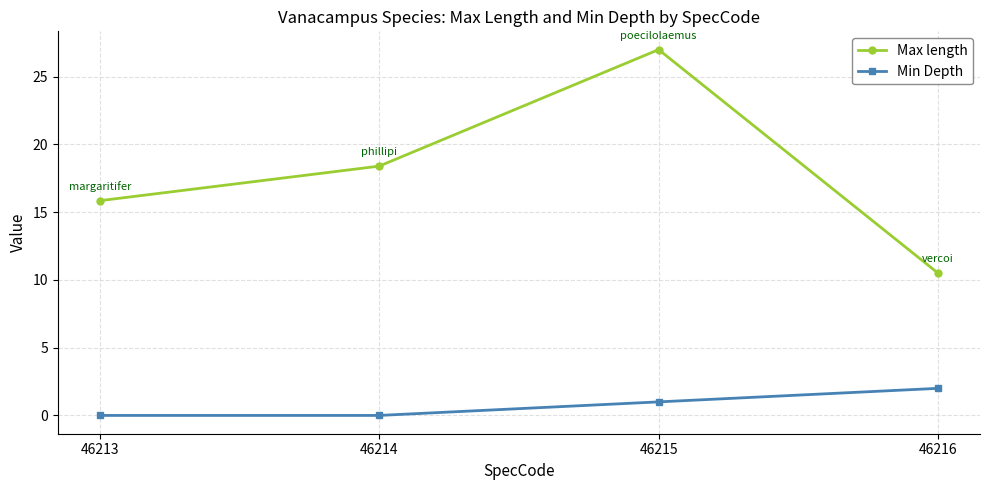

Rank the series by their maximum value, from highest to lowest.

Max length, Min Depth